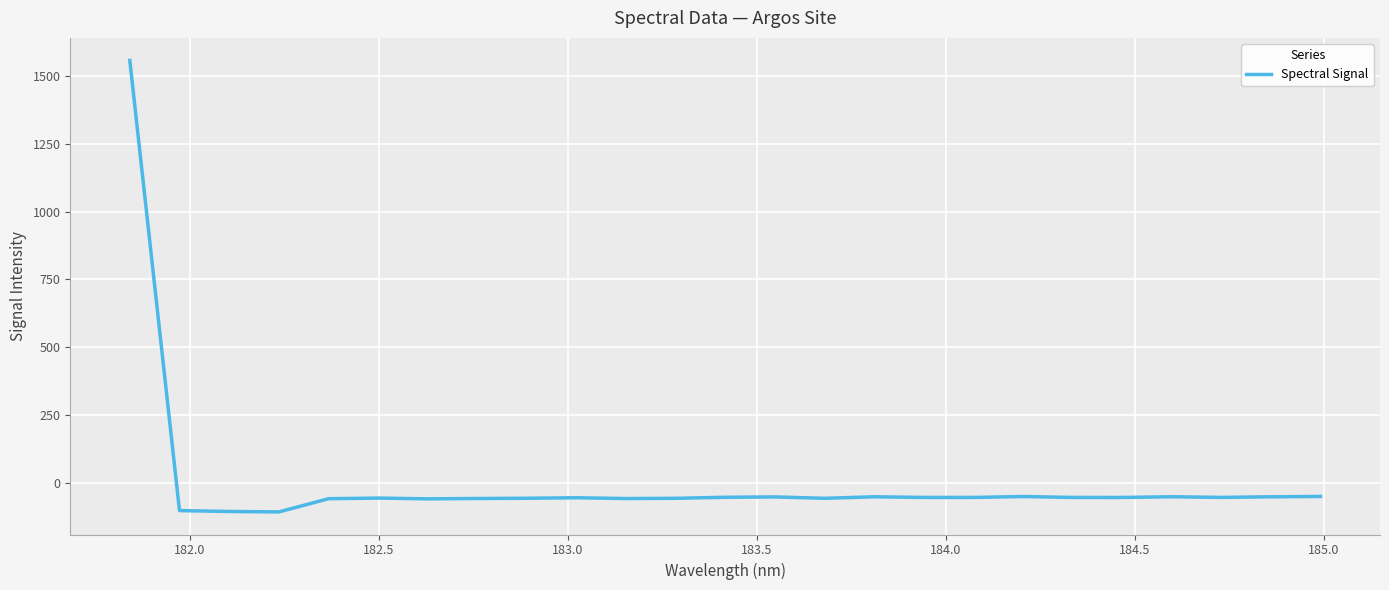

What is the difference between the maximum and minimum values?

1664.2